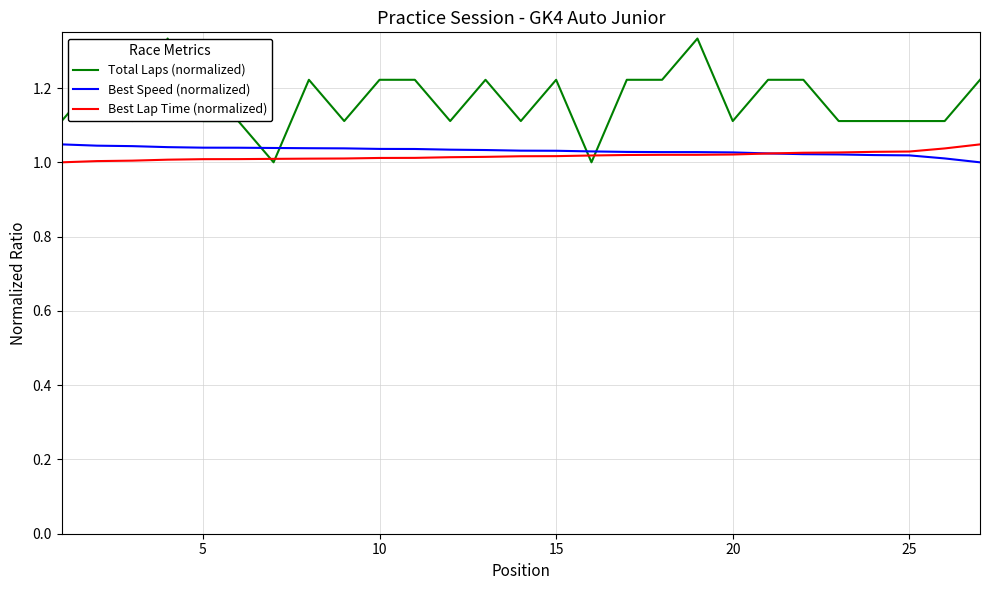

True or false: Best Speed (normalized) and Total Laps (normalized) intersect in this chart.

True